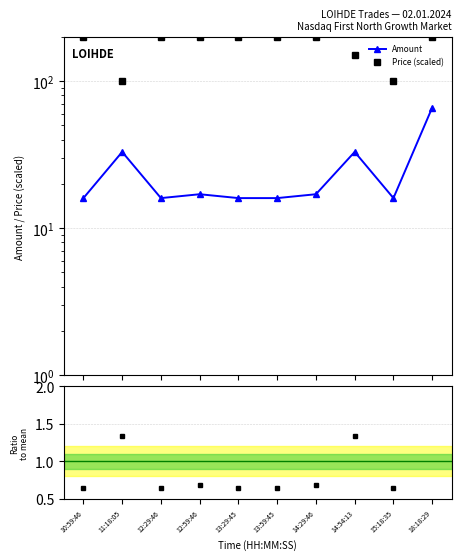

What is the approximate value of Ratio to mean at 13:59:45?

0.7